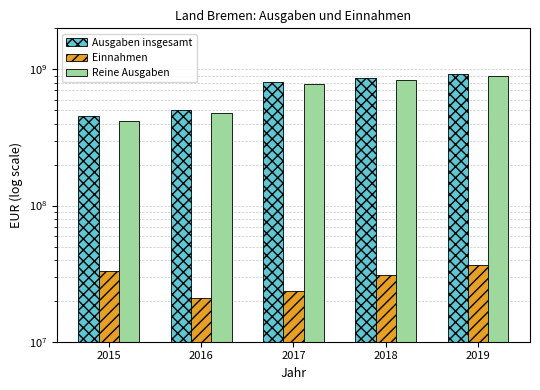

At which label is Einnahmen closest to 28696491?

2018